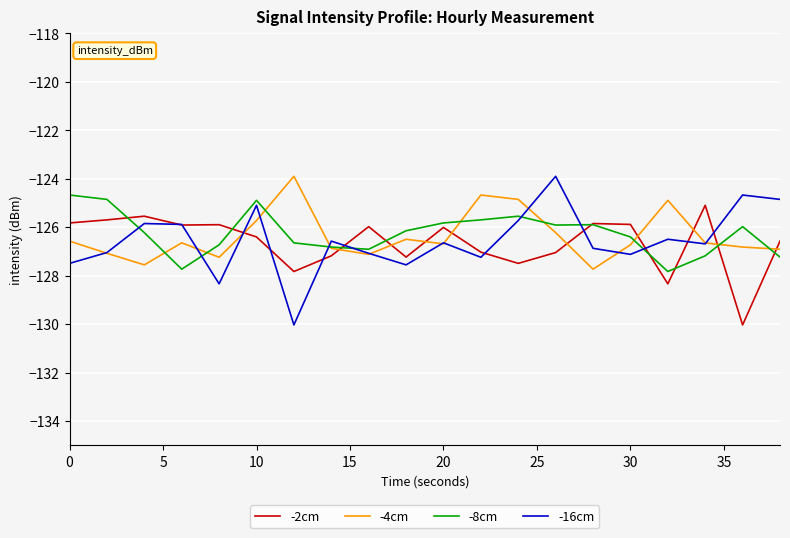

What is the highest value of the -16cm series?

-123.9